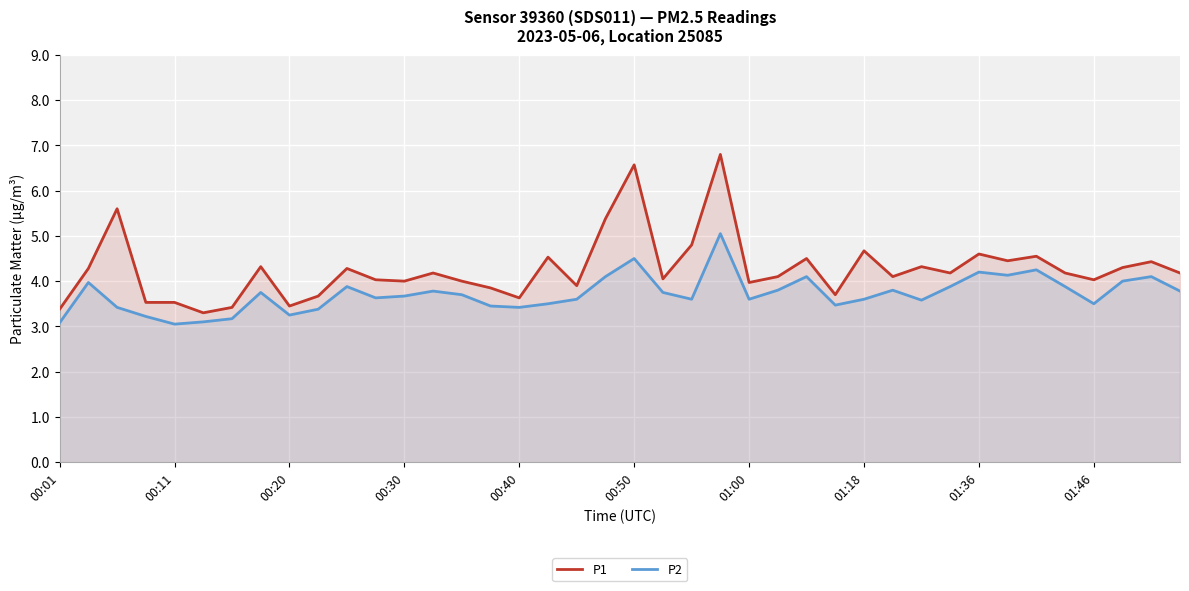

What position from the right is 14?

26